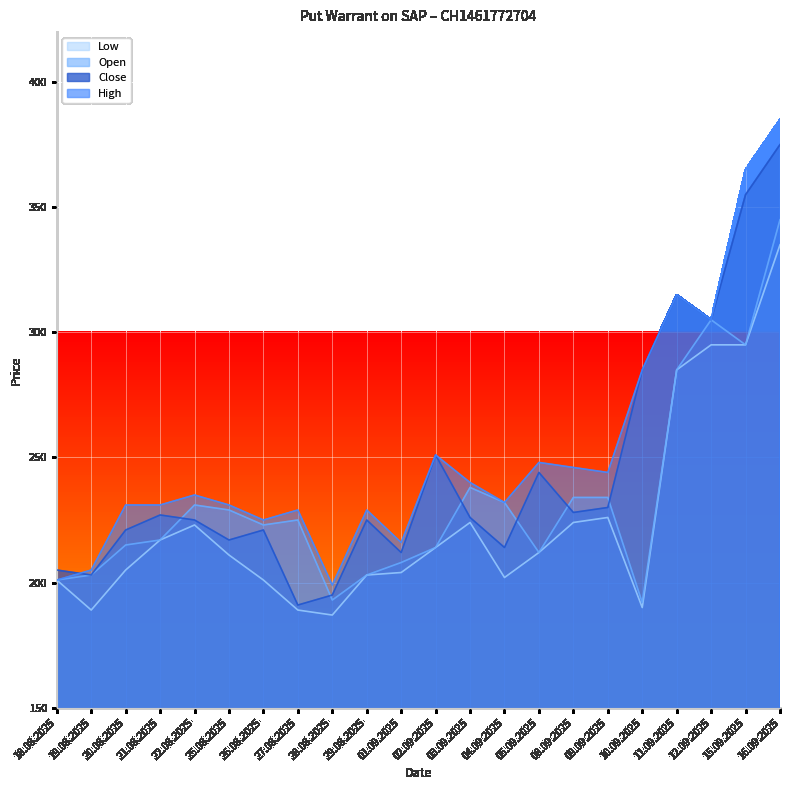

Is the value of Low at 04.09.2025 greater than the value of Open at 21.08.2025?

No